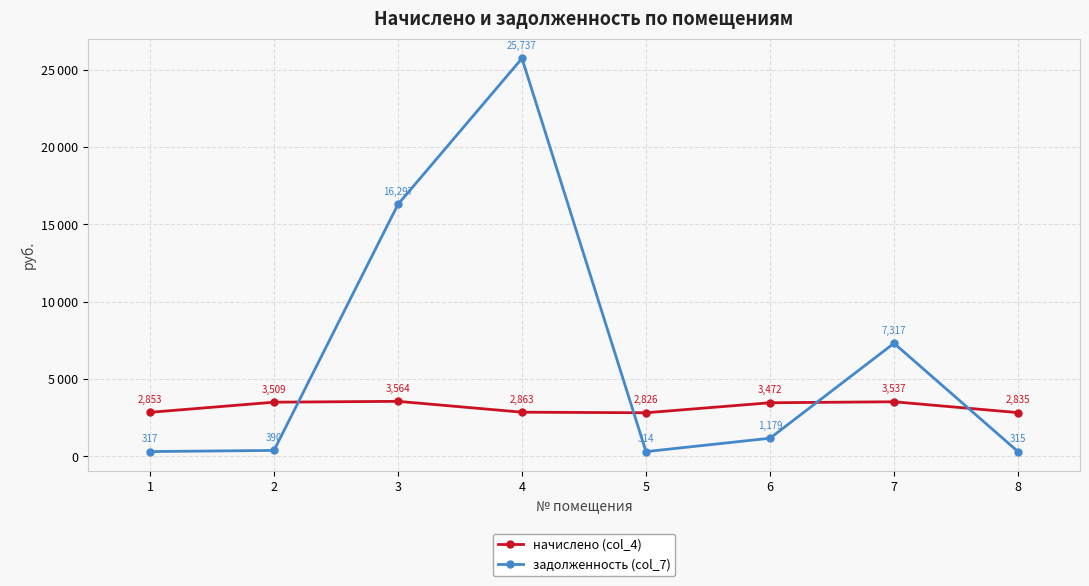

Reading left to right, extract all data points from this chart.

начислено (col_4): 1=2853.3	2=3508.9	3=3564.4	4=2862.5	5=2825.6	6=3472.0	7=3536.6	8=2834.8
задолженность (col_7): 1=317.0	2=389.9	3=16297.2	4=25737.4	5=314.0	6=1179.3	7=7316.8	8=315.0